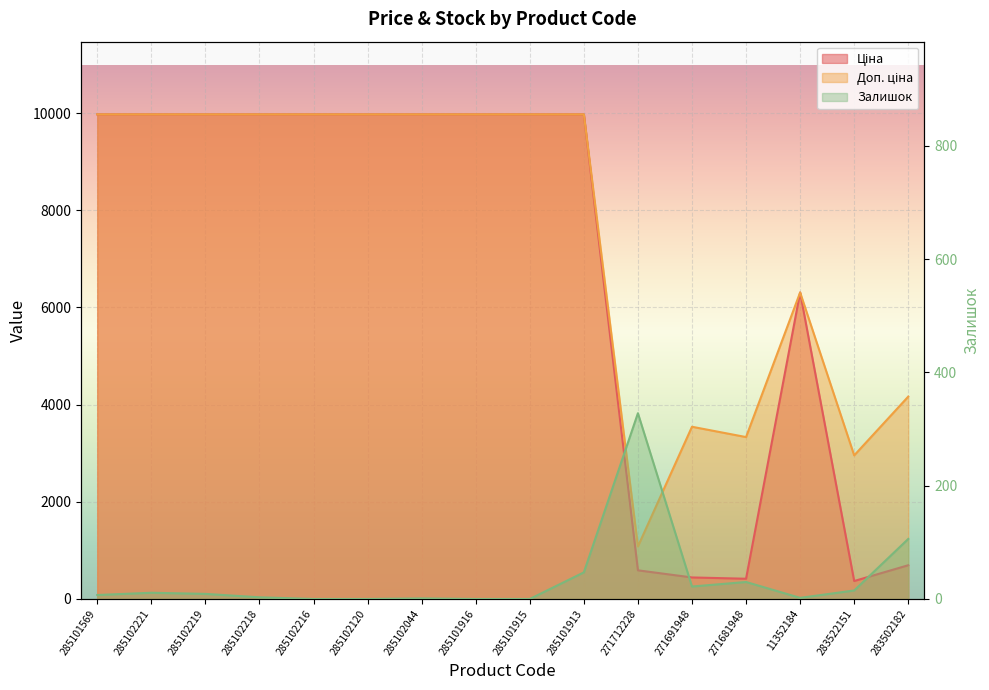

What is the maximum value for Залишок?

328.0